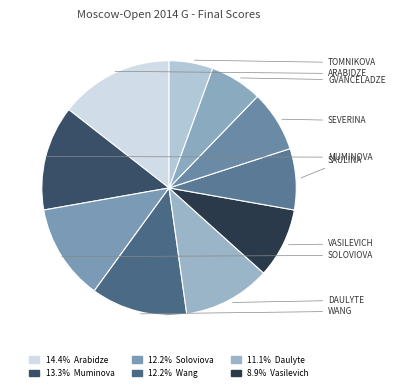

Is there any slice that represents more than half of the pie?

No